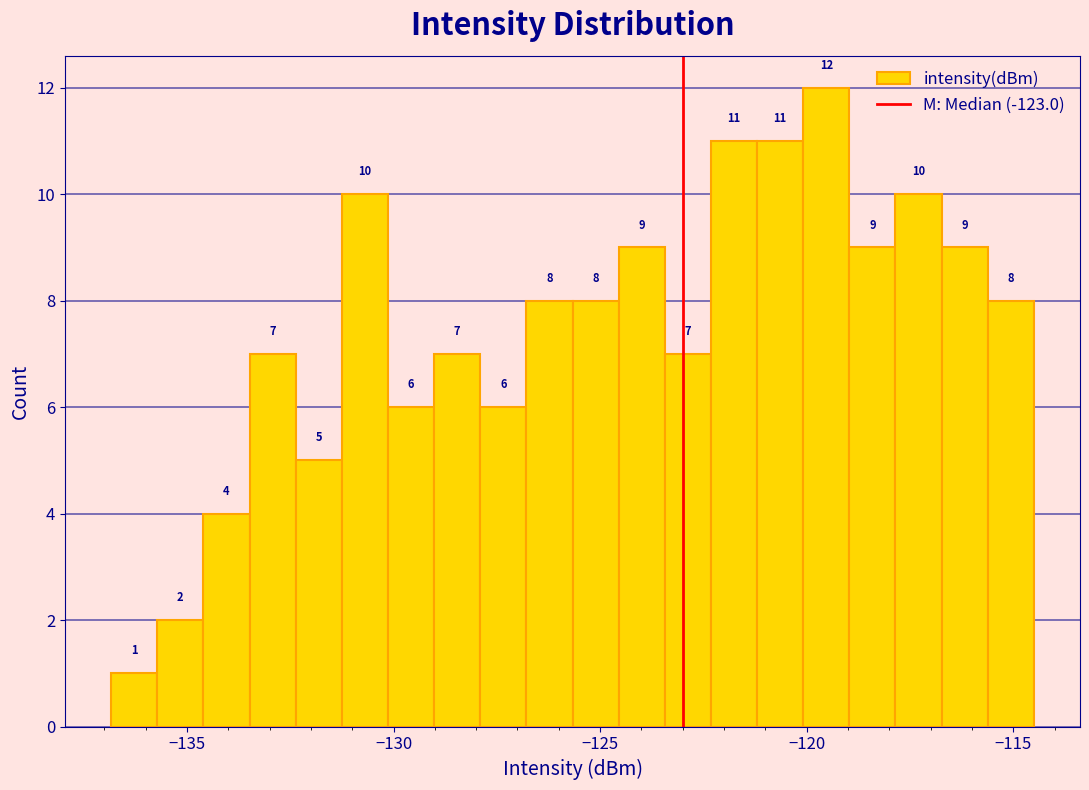

Read against the x-axis, roughly where is the centre of the tallest bar?

-119.5